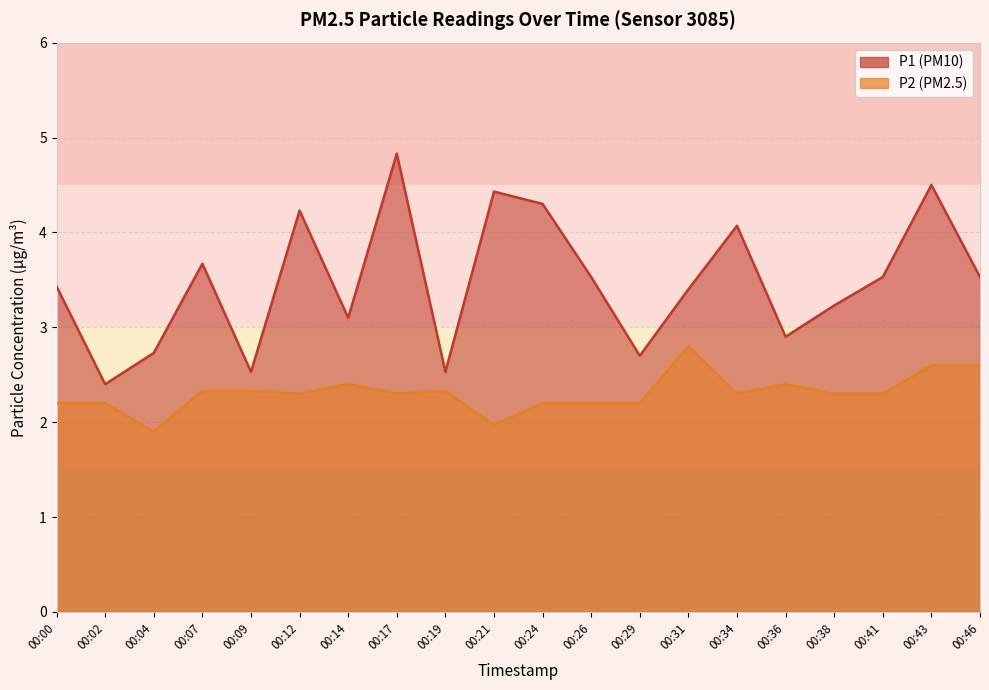

Which series has the largest total across all categories?

P1